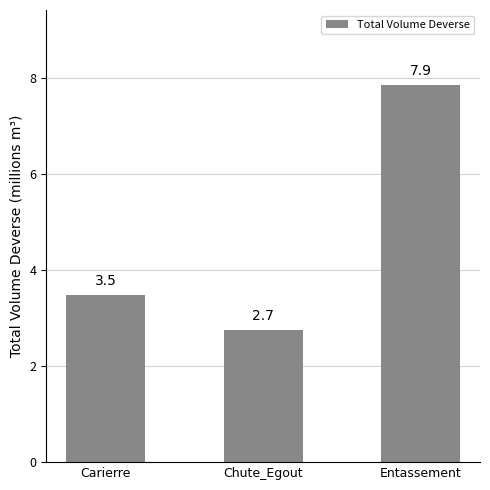

What is the label of the 2nd bar from the right?

Chute_Egout